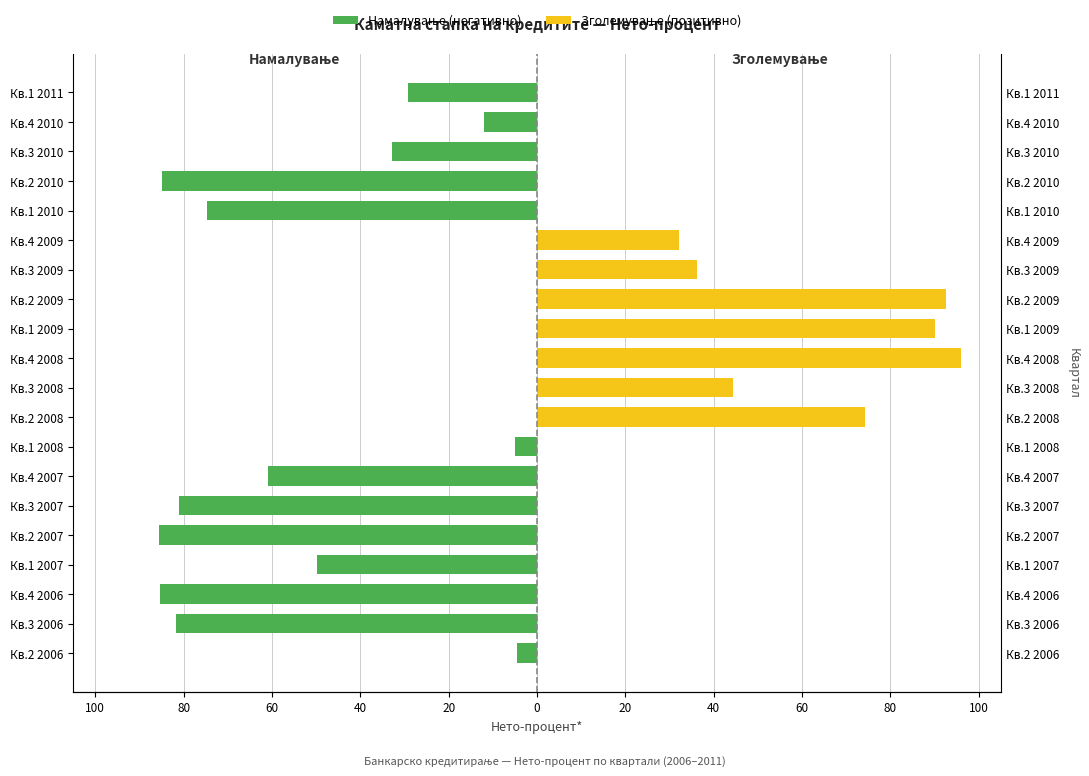

Rank the series by their average value, from lowest to highest.

Намалување (негативно), Зголемување (позитивно)